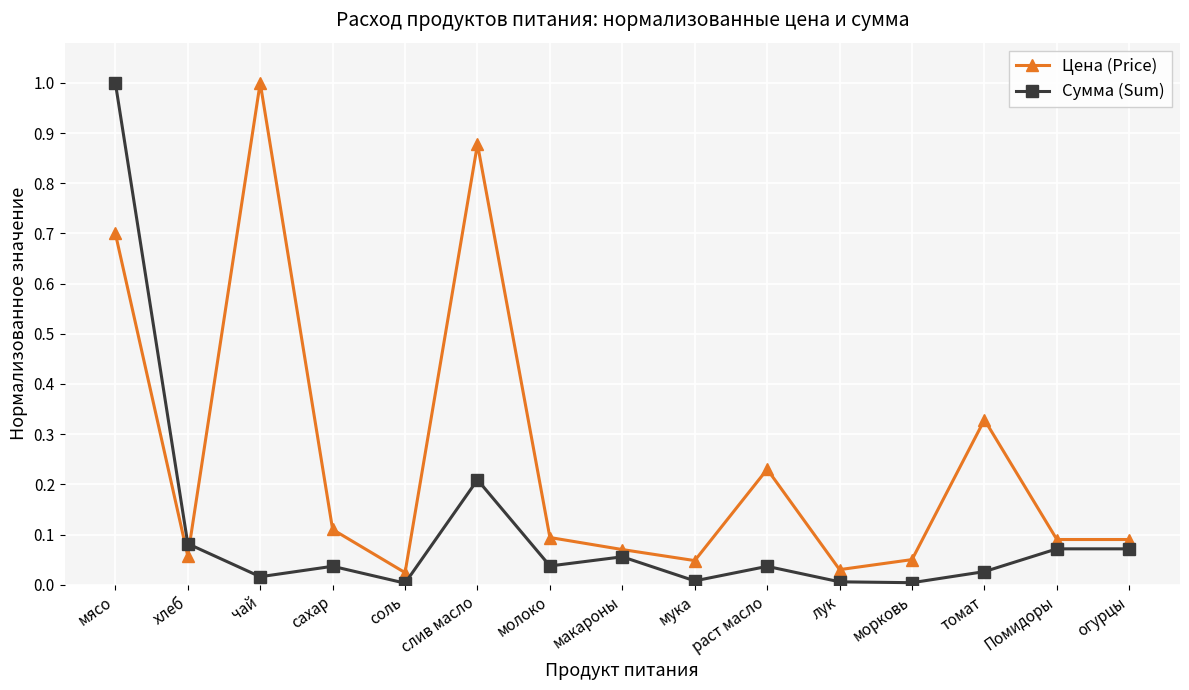

Which category has the highest value in the Сумма (Sum) series?

мясо